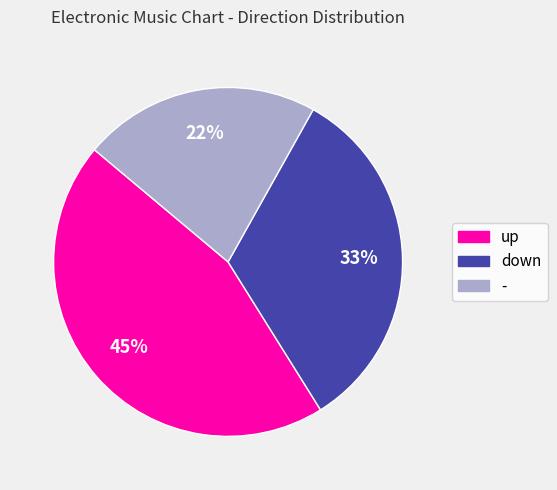

What percentage is the up slice, to the nearest percent?

45%